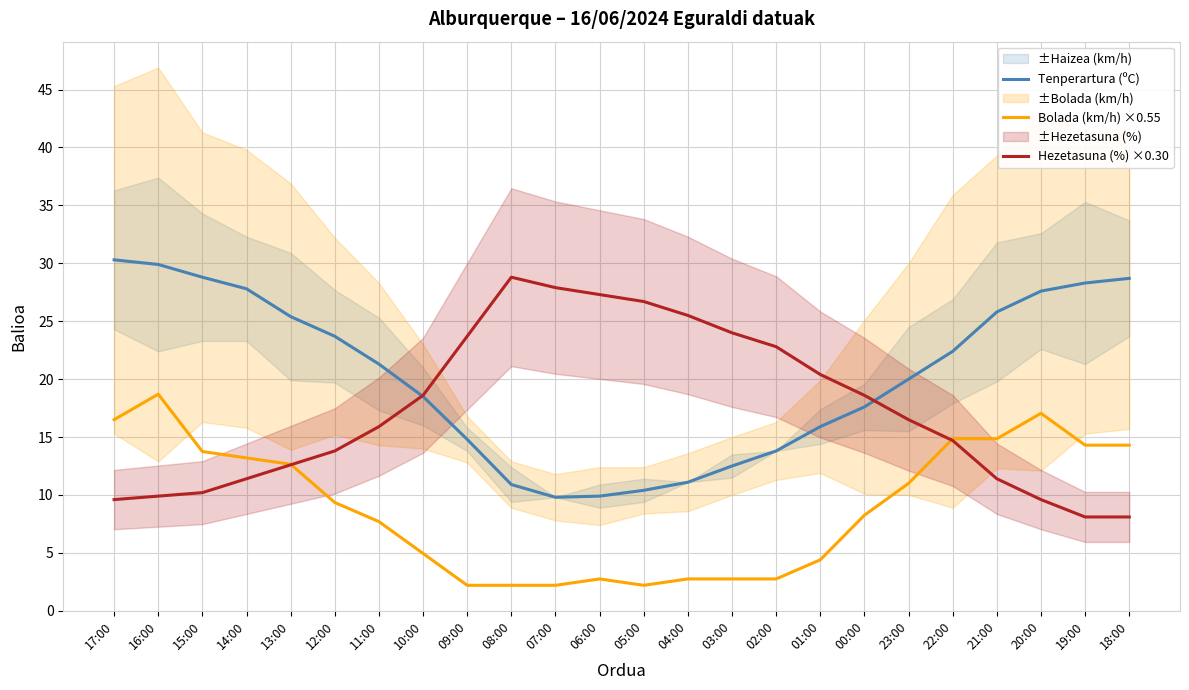

The value of Bolada (km/h) ×0.55 at 06:00 is 4.5. True or false?

False